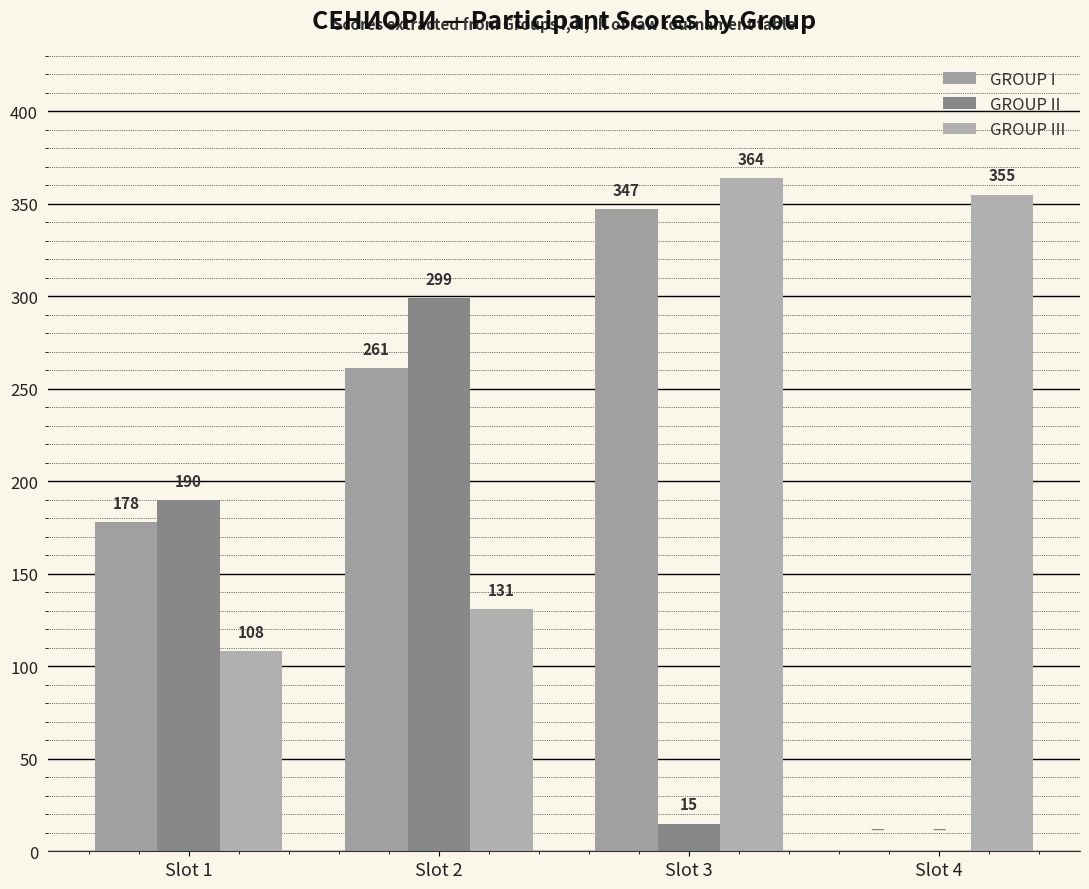

Between Slot 2 and Slot 3, which series saw the biggest shift?

GROUP II